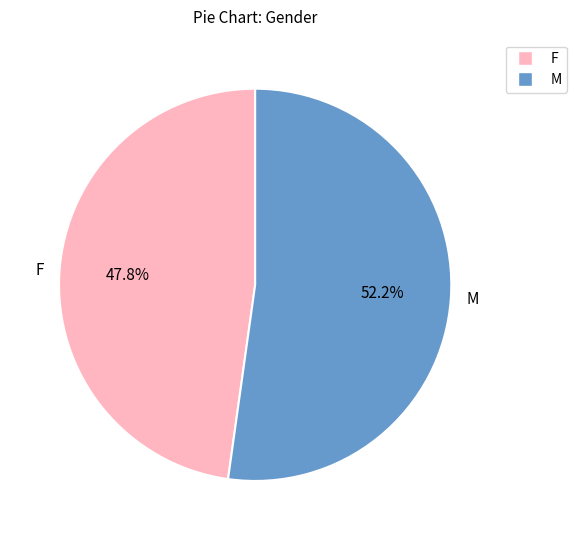

How many segments does this pie chart have?

2